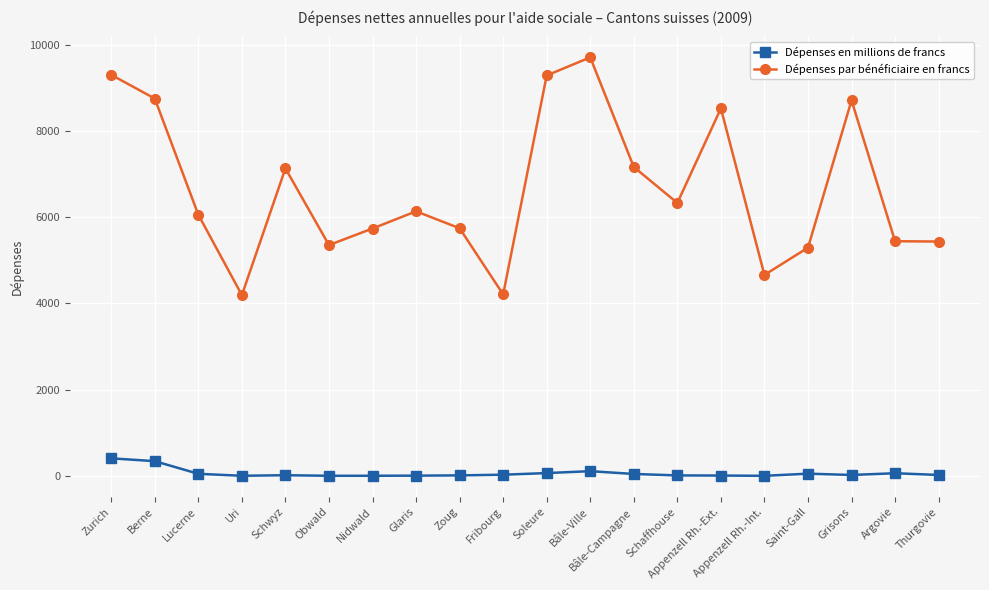

What value does the Dépenses par bénéficiaire en francs series have at Thurgovie?

5436.0